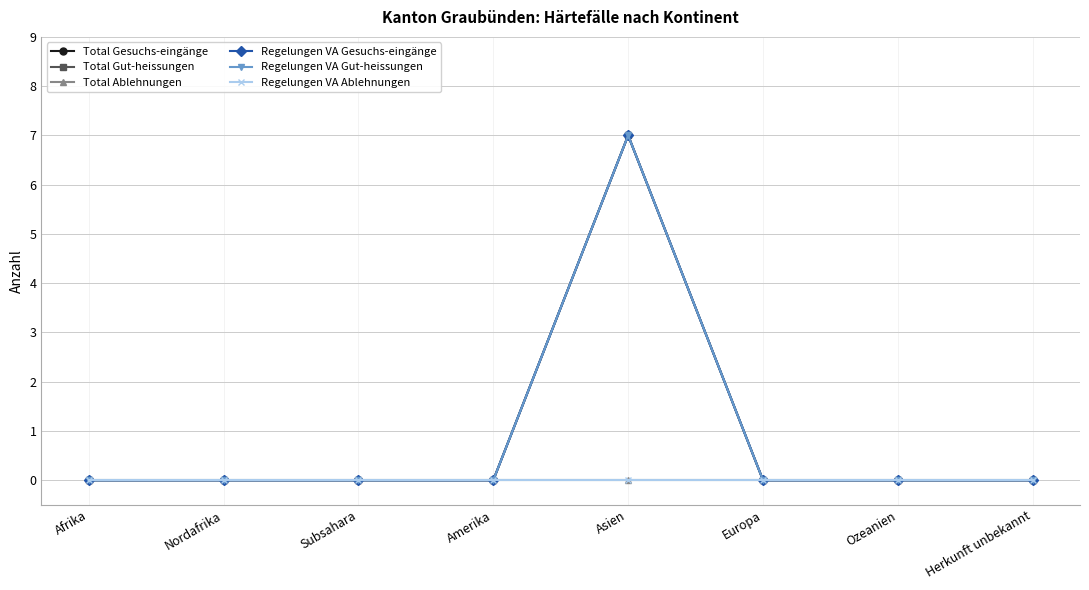

What is the label of the 1st point from the right?

Herkunft unbekannt